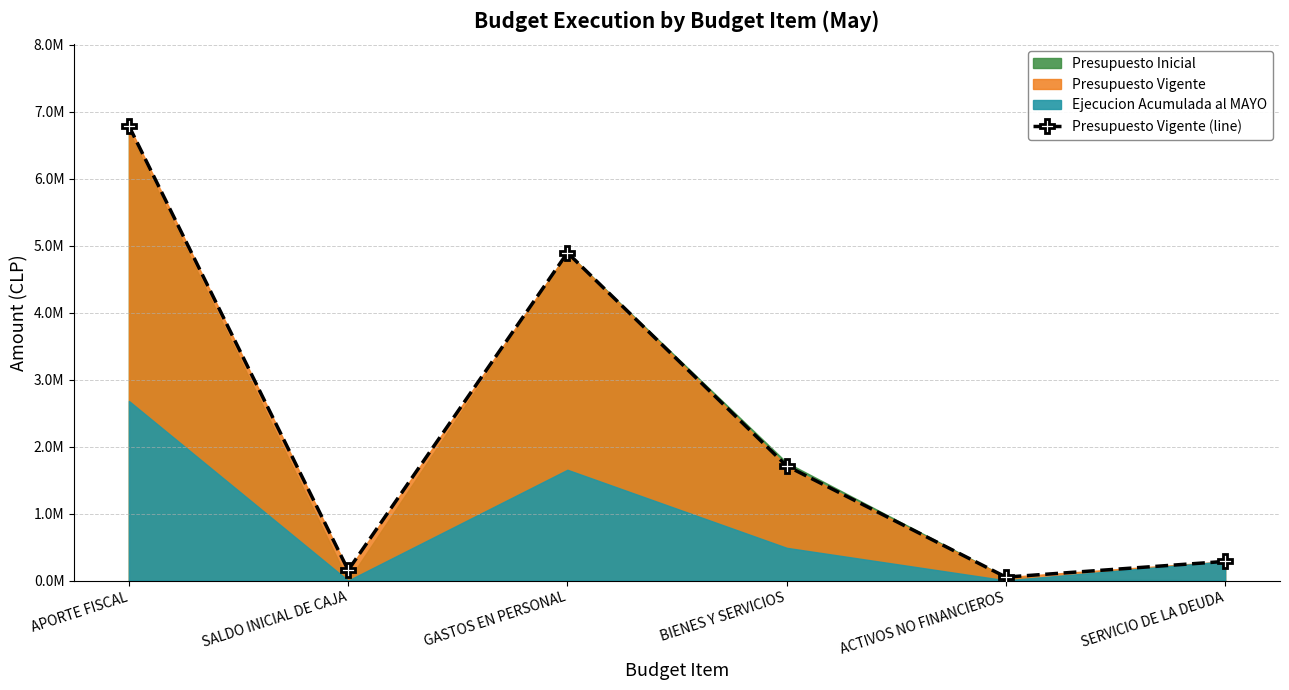

What is the difference between the second highest and second lowest values?

4740652